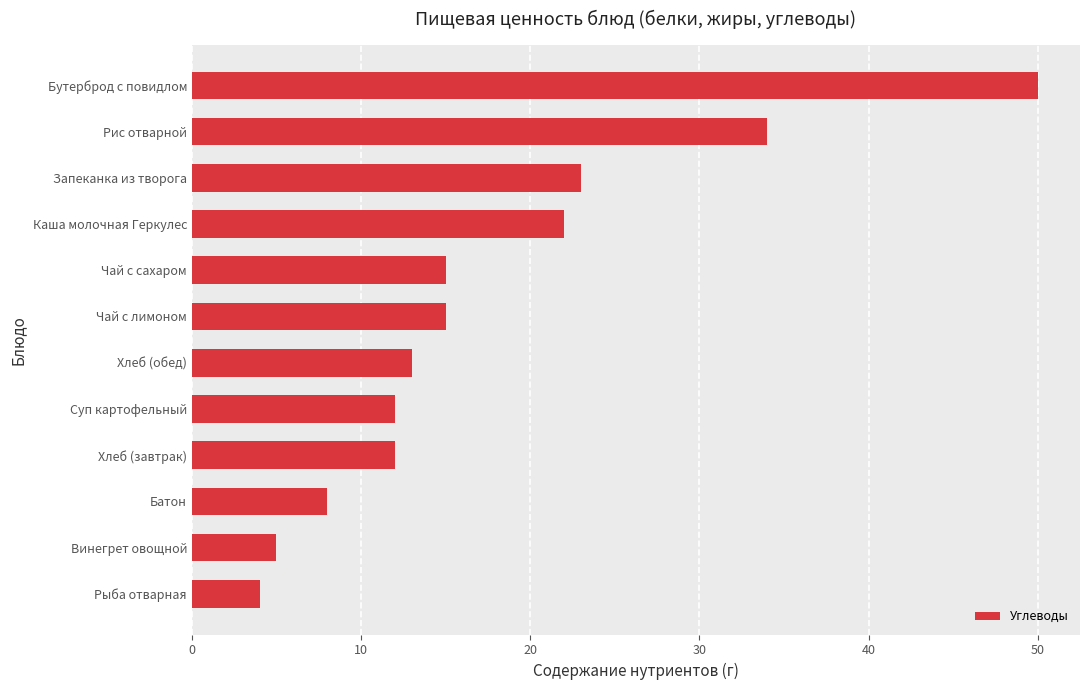

Reading top to bottom, extract all data points from this chart.

Бутерброд с повидлом=50	Рис отварной=34	Запеканка из творога=23	Каша молочная Геркулес=22	Чай с сахаром=15	Чай с лимоном=15	Хлеб (обед)=13	Суп картофельный=12	Хлеб (завтрак)=12	Батон=8	Винегрет овощной=5	Рыба отварная=4